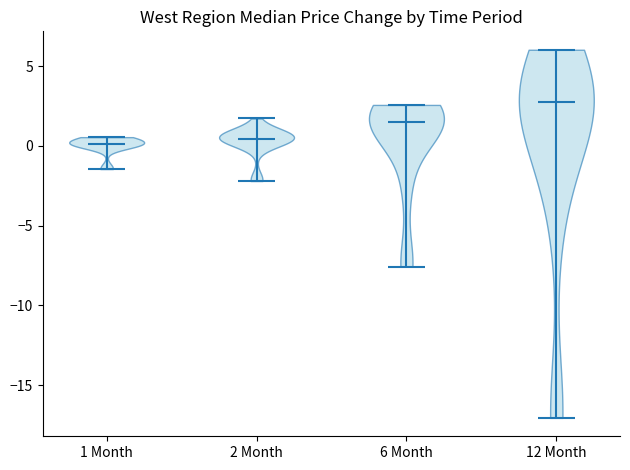

Where does the median line of the violin for 1 Month sit on the y-axis? The values are not printed on the chart, so give them approximately, as read against the axis.

0.0